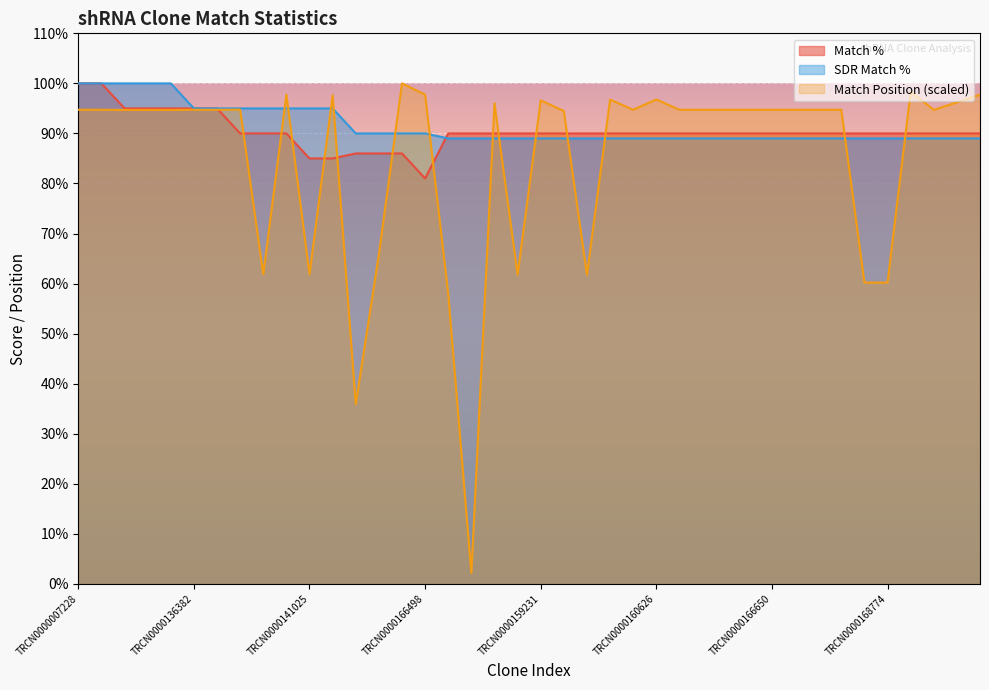

Is the value of Match Position (scaled) at TRCN0000141025 greater than the value of Match % at TRCN0000108711?

No